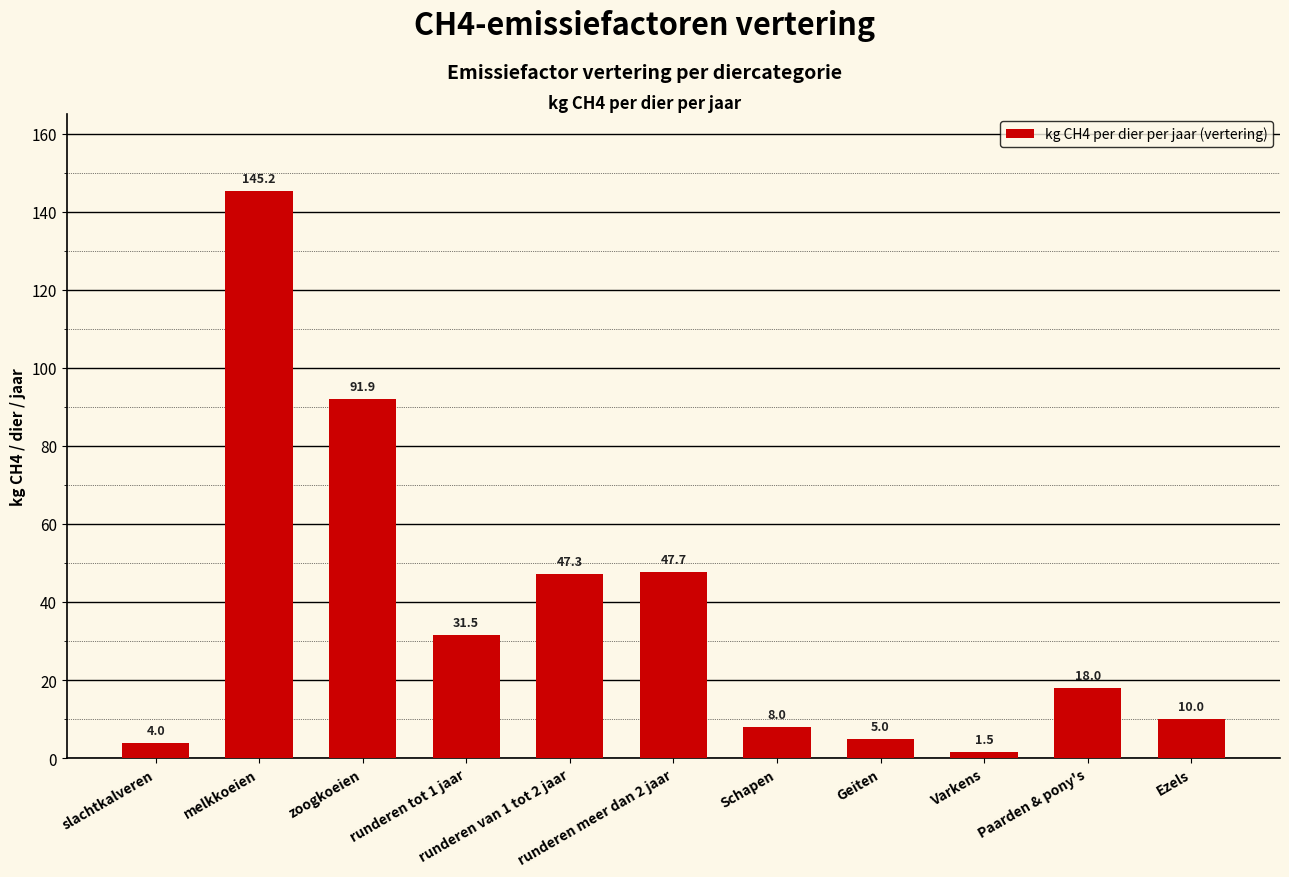

Reading left to right, extract all data points from this chart.

slachtkalveren=4.0	melkkoeien=145.2	zoogkoeien=91.9	runderen tot 1 jaar=31.5	runderen van 1 tot 2 jaar=47.3	runderen meer dan 2 jaar=47.7	Schapen=8.0	Geiten=5.0	Varkens=1.5	Paarden & pony's=18.0	Ezels=10.0